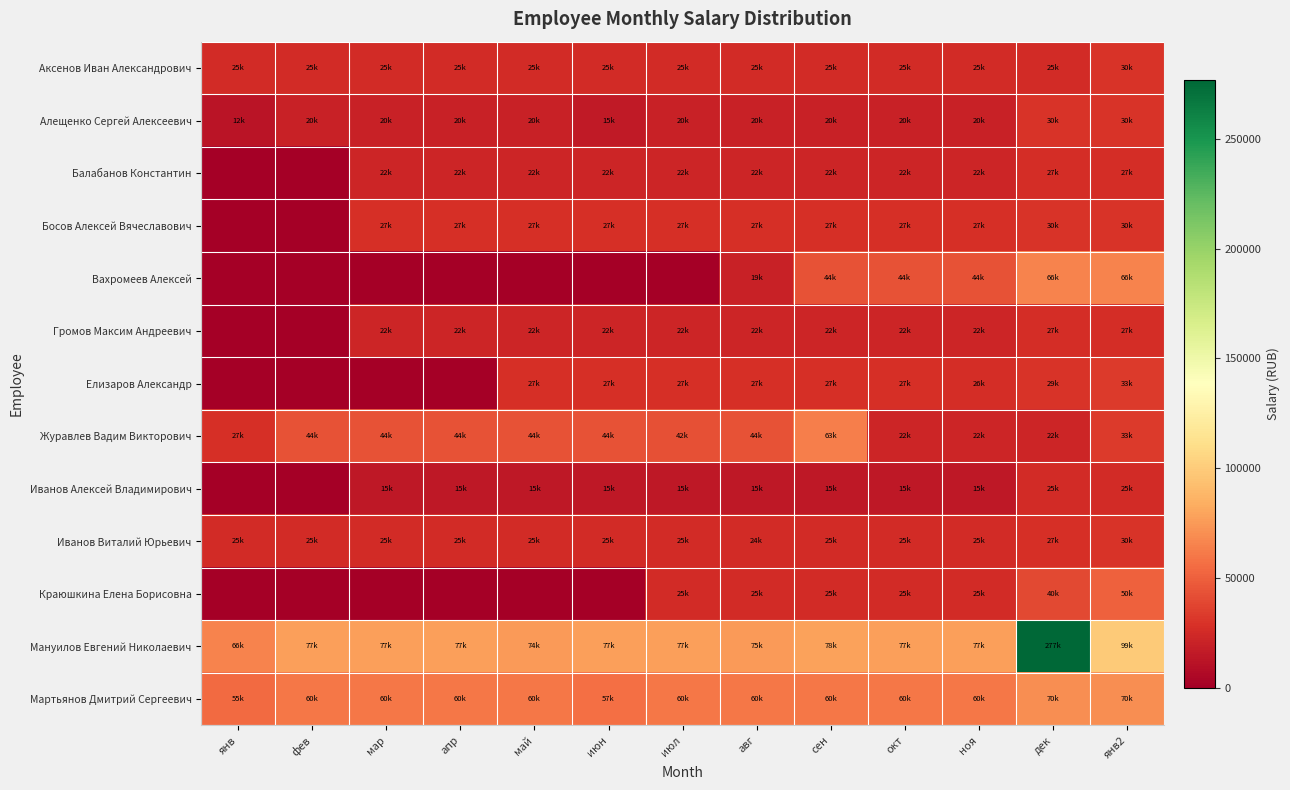

What is the total value across all series at дек?

696200.0